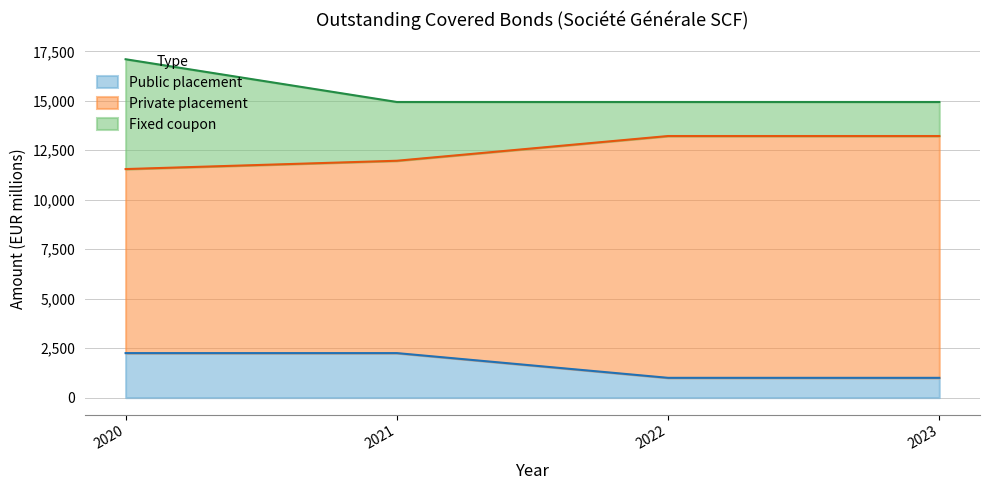

Between 2021 and 2020, which series saw the biggest shift?

Fixed coupon